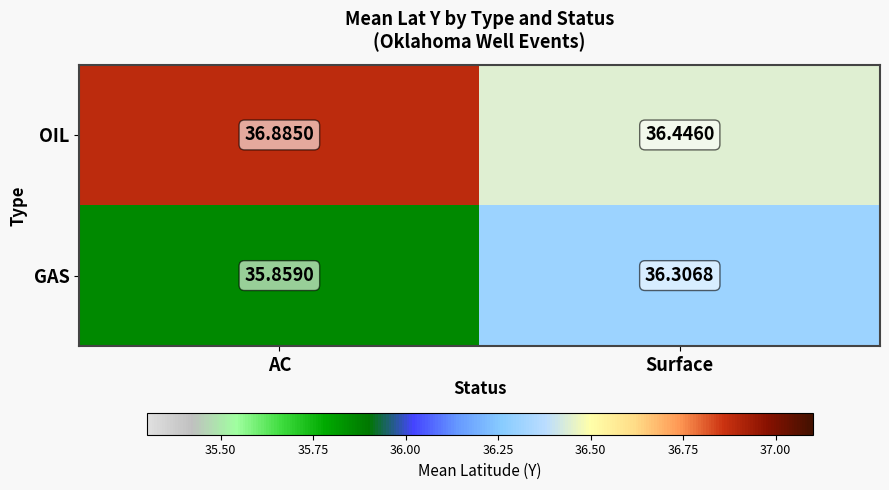

Which series has the widest spread of values?

GAS